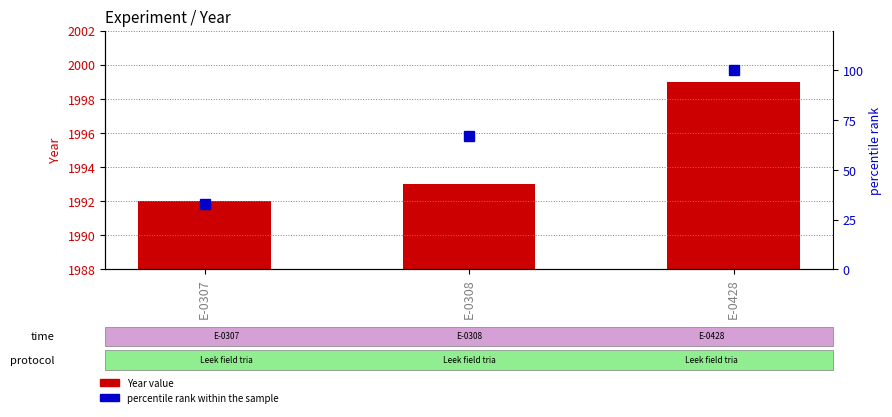

Where is Year nearest to the value 1995?

E-0308